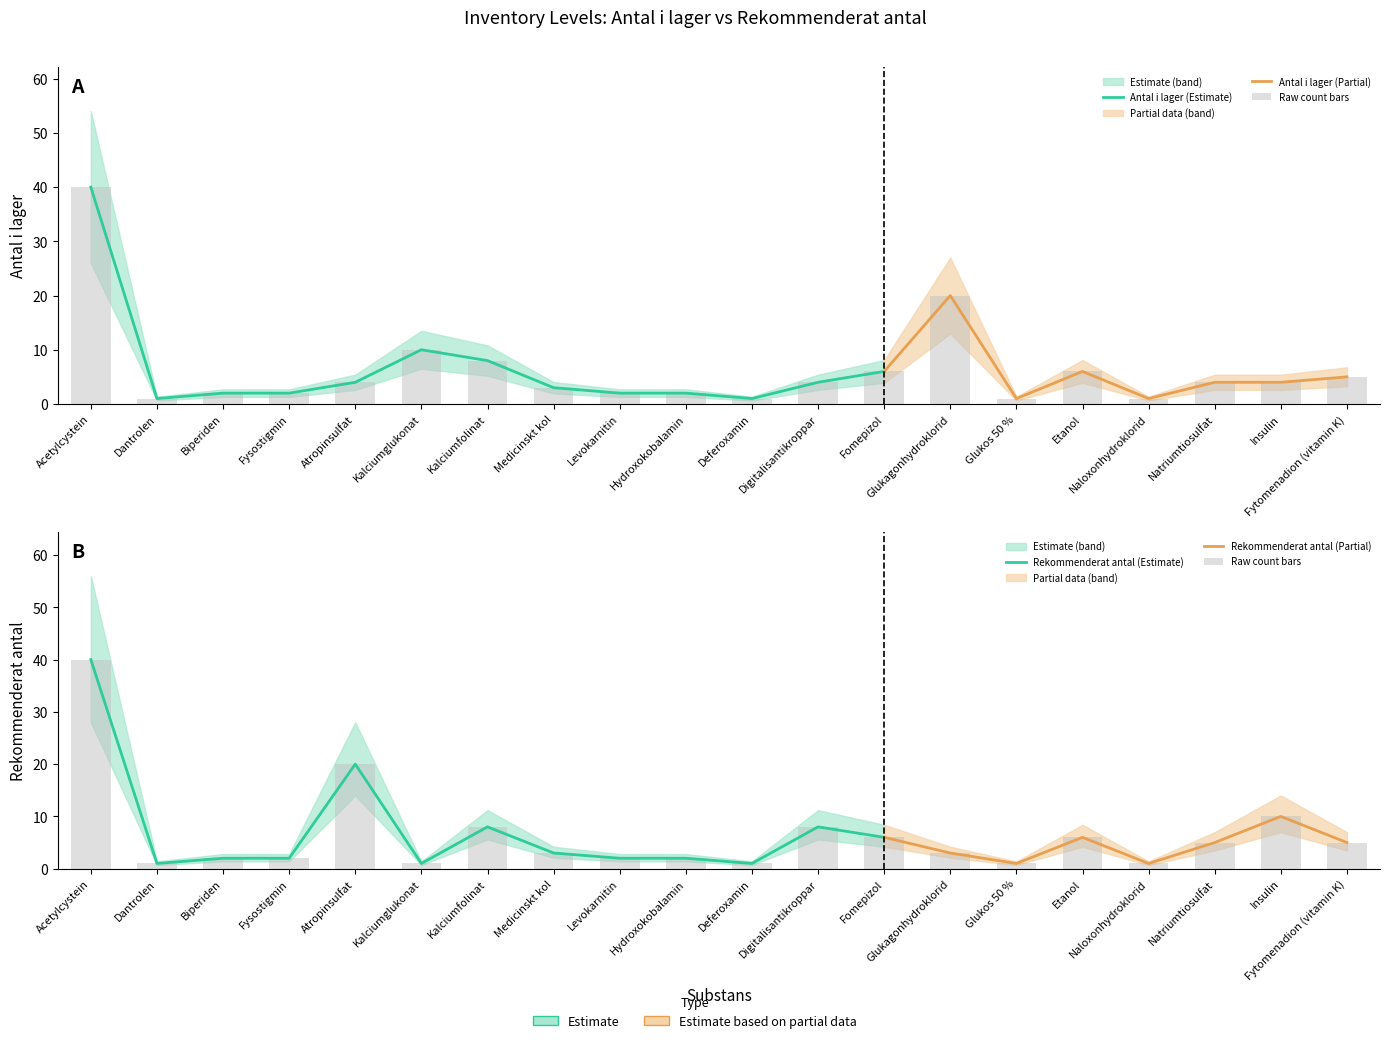

List the labels in order of Rekommenderat antal value, smallest first.

Dantrolen, Kalciumglukonat, Deferoxamin, Glukos 50 %, Naloxonhydroklorid, Biperiden, Fysostigmin, Levokarnitin, Hydroxokobalamin, Medicinskt kol, Glukagonhydroklorid, Natriumtiosulfat, Fytomenadion (vitamin K), Fomepizol, Etanol, Kalciumfolinat, Digitalisantikroppar, Insulin, Atropinsulfat, Acetylcystein